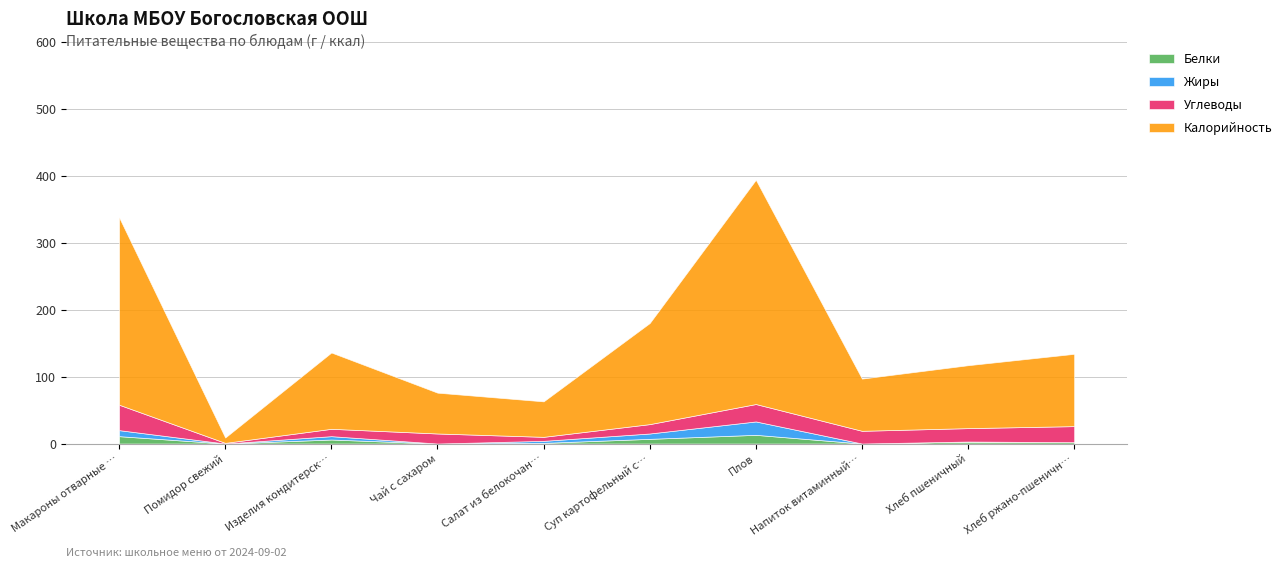

Reading left to right, what are all the values shown in this chart?

Белки: Макароны отварные с сыром=11	Помидор свежий=0	Изделия кондитерские=6	Чай с сахаром=0	Салат из белокочанной капусты=1	Суп картофельный с крупой гречневой=7	Плов=13	Напиток витаминный из яблок и шиповника=0	Хлеб пшеничный=3	Хлеб ржано-пшеничный=2
Жиры: Макароны отварные с сыром=9	Помидор свежий=0	Изделия кондитерские=5	Чай с сахаром=0	Салат из белокочанной капусты=3	Суп картофельный с крупой гречневой=8	Плов=20	Напиток витаминный из яблок и шиповника=0	Хлеб пшеничный=0	Хлеб ржано-пшеничный=0
Углеводы: Макароны отварные с сыром=38	Помидор свежий=1	Изделия кондитерские=11	Чай с сахаром=15	Салат из белокочанной капусты=6	Суп картофельный с крупой гречневой=14	Плов=26	Напиток витаминный из яблок и шиповника=19	Хлеб пшеничный=20	Хлеб ржано-пшеничный=24
Калорийность: Макароны отварные с сыром=280	Помидор свежий=8	Изделия кондитерские=114	Чай с сахаром=61	Салат из белокочанной капусты=53	Суп картофельный с крупой гречневой=151	Плов=335	Напиток витаминный из яблок и шиповника=78	Хлеб пшеничный=94	Хлеб ржано-пшеничный=108